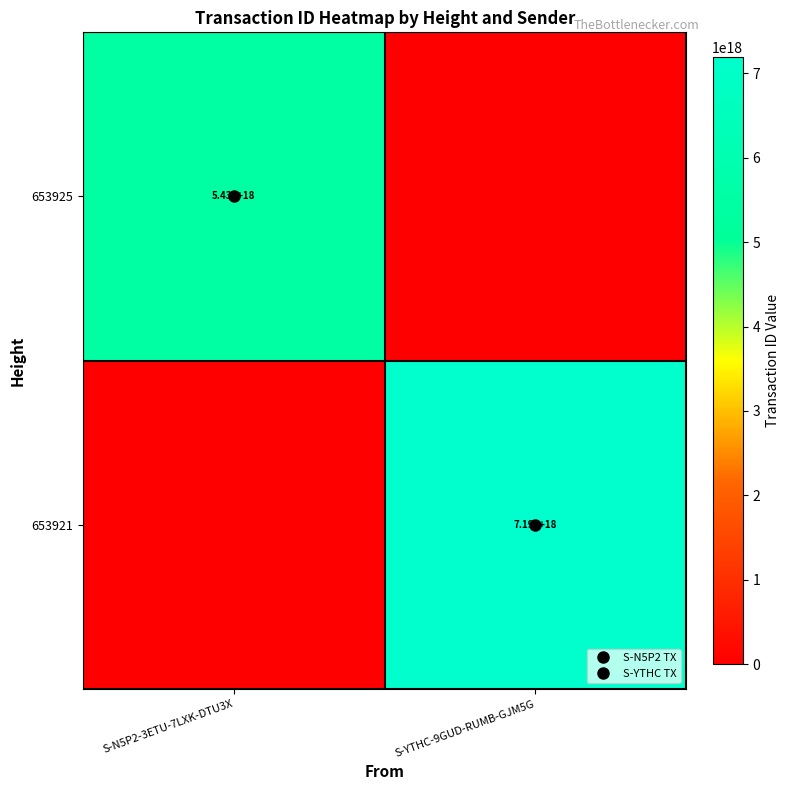

How many positive values does the 653925 series have?

1